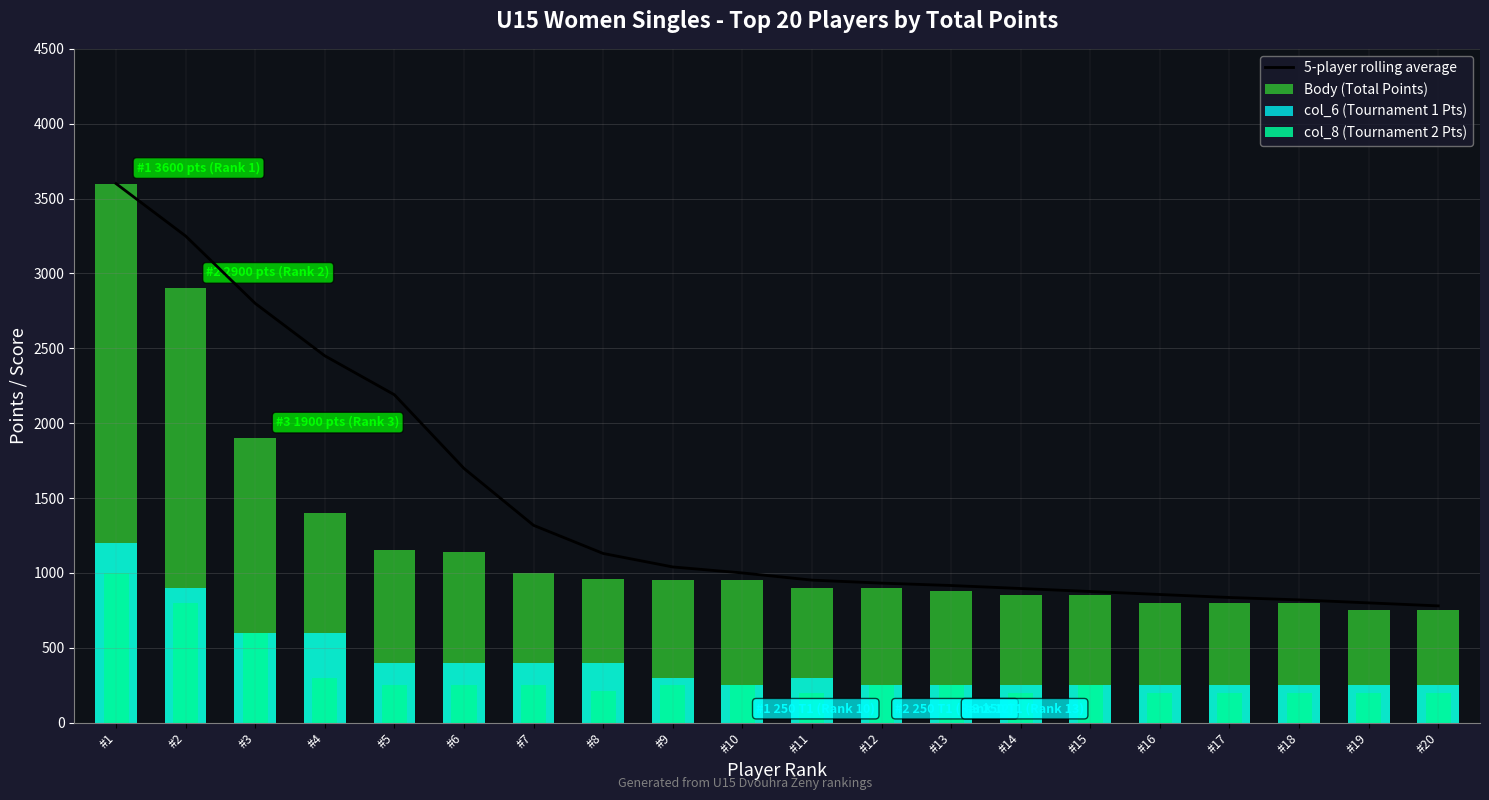

Which category has the lowest value in the Body (Total Points) series?

#19